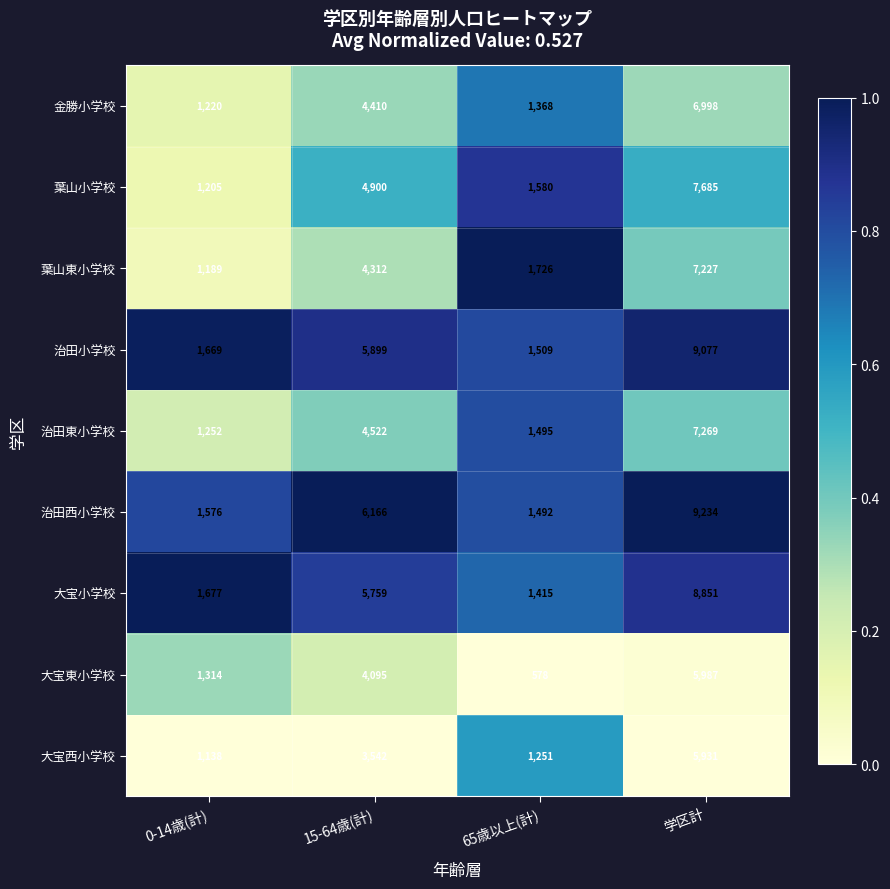

True or false: 治田西小学校 has a value of 10913 at 15-64歳(計).

False